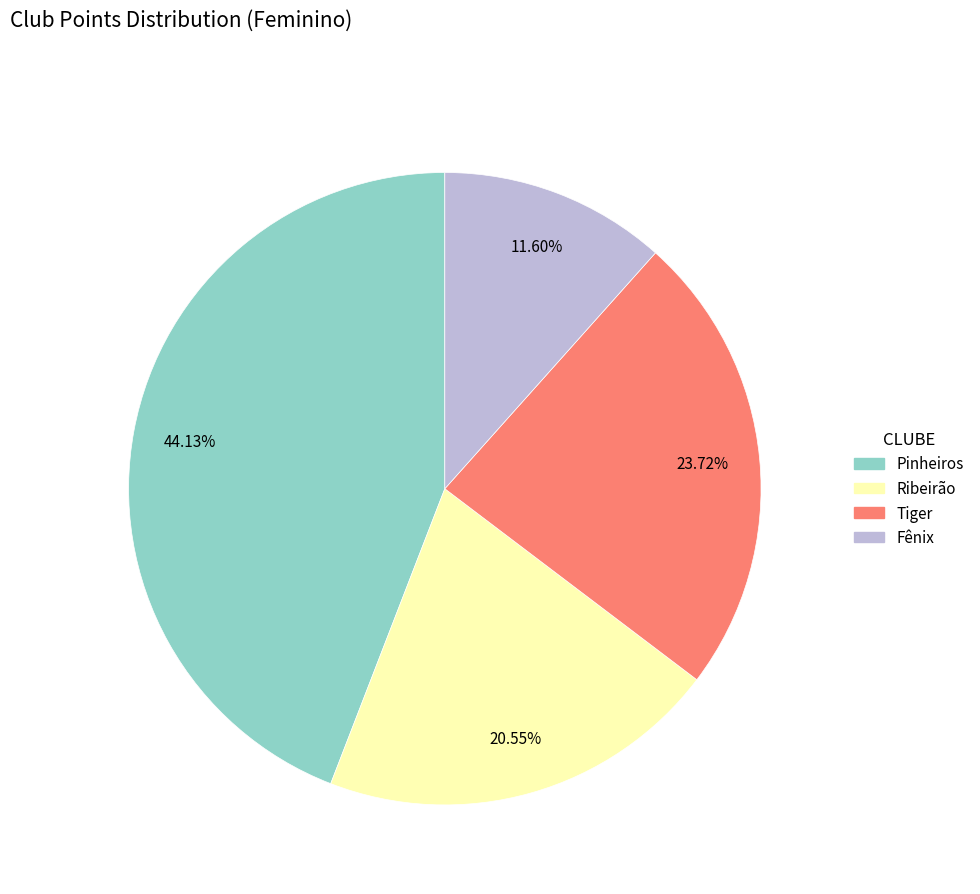

Does any single category account for the majority?

No